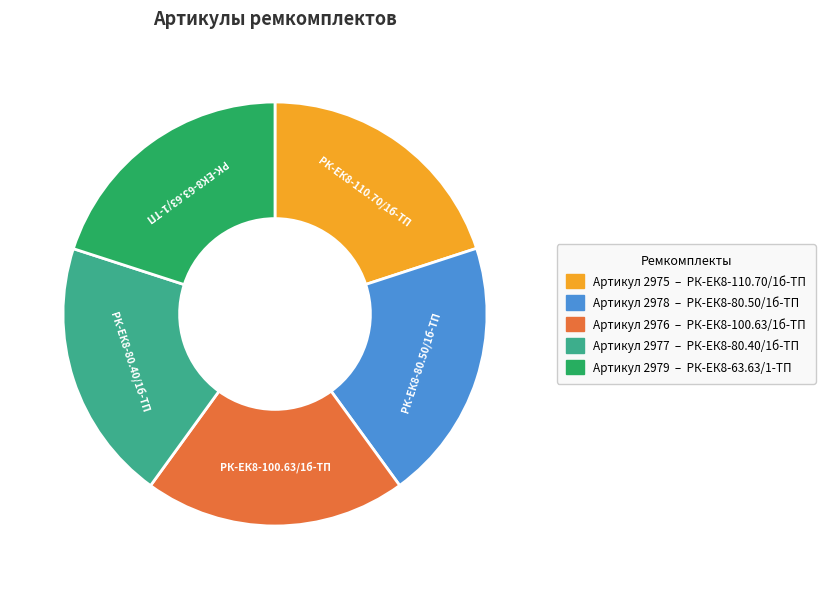

Approximately how many times larger is the value at РК-ЕК8-80.40/1б-ТП compared to РК-ЕК8-100.63/1б-ТП?

1.0